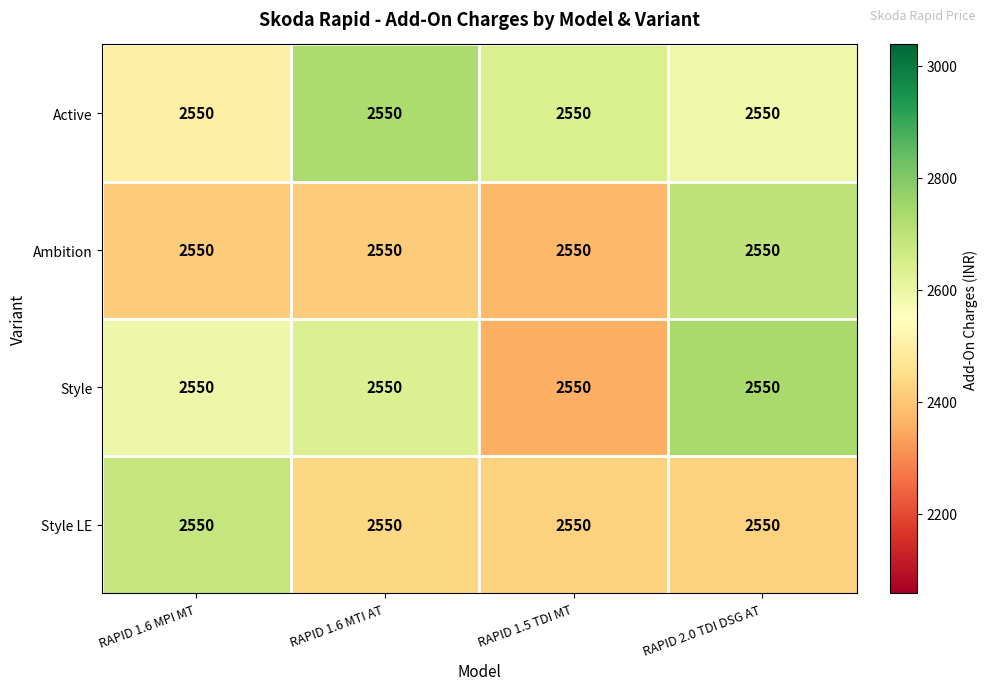

What is the average value of the Ambition series?

2473.6